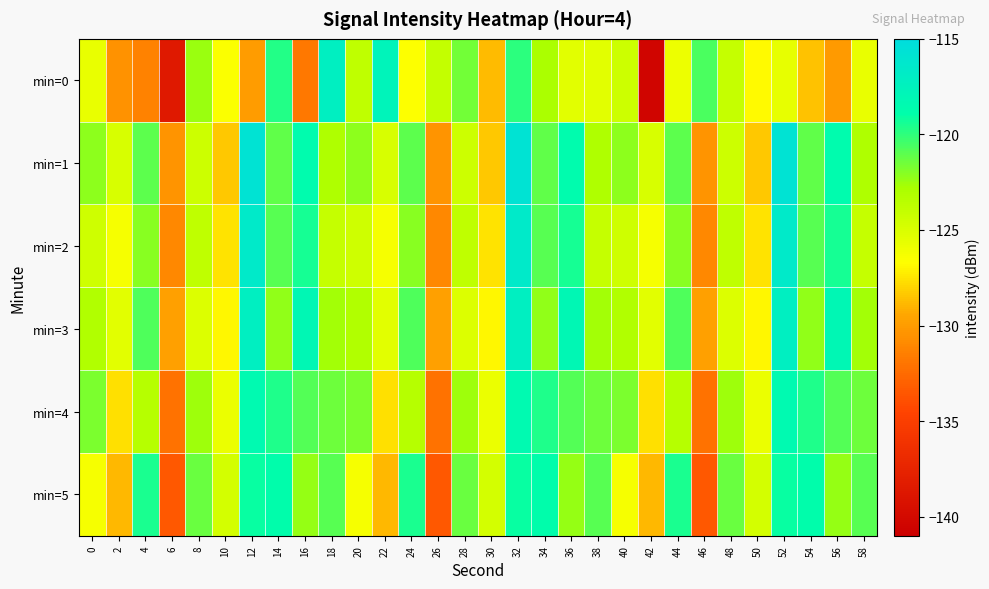

Reading left to right, what are all the values shown in this chart?

min=0: 0=-125.7	2=-130.5	4=-131.3	6=-138.5	8=-122.5	10=-126.5	12=-130.0	14=-119.7	16=-131.8	18=-117.2	20=-123.7	22=-117.7	24=-126.7	26=-124.0	28=-121.6	30=-128.7	32=-119.9	34=-122.9	36=-125.4	38=-125.5	40=-124.4	42=-140.5	44=-126.0	46=-120.6	48=-124.1	50=-126.9	52=-125.6	54=-128.5	56=-130.1	58=-125.7
min=1: 0=-122.1	2=-124.9	4=-121.0	6=-130.4	8=-124.4	10=-128.4	12=-115.8	14=-121.1	16=-118.6	18=-123.0	20=-122.1	22=-124.9	24=-121.0	26=-130.4	28=-124.4	30=-128.4	32=-115.8	34=-121.1	36=-118.6	38=-123.0	40=-122.1	42=-124.9	44=-121.0	46=-130.4	48=-124.4	50=-128.4	52=-115.8	54=-121.1	56=-118.6	58=-123.0
min=2: 0=-124.5	2=-126.3	4=-122.1	6=-131.0	8=-123.8	10=-127.5	12=-116.6	14=-120.9	16=-119.4	18=-124.1	20=-124.5	22=-126.3	24=-122.1	26=-131.0	28=-123.8	30=-127.5	32=-116.6	34=-120.9	36=-119.4	38=-124.1	40=-124.5	42=-126.3	44=-122.1	46=-131.0	48=-123.8	50=-127.5	52=-116.6	54=-120.9	56=-119.4	58=-124.1
min=3: 0=-123.2	2=-125.4	4=-120.7	6=-129.8	8=-125.1	10=-126.9	12=-117.2	14=-122.3	16=-118.1	18=-122.7	20=-123.2	22=-125.4	24=-120.7	26=-129.8	28=-125.1	30=-126.9	32=-117.2	34=-122.3	36=-118.1	38=-122.7	40=-123.2	42=-125.4	44=-120.7	46=-129.8	48=-125.1	50=-126.9	52=-117.2	54=-122.3	56=-118.1	58=-122.7
min=4: 0=-121.8	2=-127.6	4=-123.4	6=-132.1	8=-122.6	10=-125.8	12=-118.4	14=-119.6	16=-120.8	18=-121.5	20=-121.8	22=-127.6	24=-123.4	26=-132.1	28=-122.6	30=-125.8	32=-118.4	34=-119.6	36=-120.8	38=-121.5	40=-121.8	42=-127.6	44=-123.4	46=-132.1	48=-122.6	50=-125.8	52=-118.4	54=-119.6	56=-120.8	58=-121.5
min=5: 0=-126.3	2=-128.9	4=-119.5	6=-133.4	8=-121.3	10=-124.7	12=-119.1	14=-118.8	16=-122.4	18=-120.9	20=-126.3	22=-128.9	24=-119.5	26=-133.4	28=-121.3	30=-124.7	32=-119.1	34=-118.8	36=-122.4	38=-120.9	40=-126.3	42=-128.9	44=-119.5	46=-133.4	48=-121.3	50=-124.7	52=-119.1	54=-118.8	56=-122.4	58=-120.9